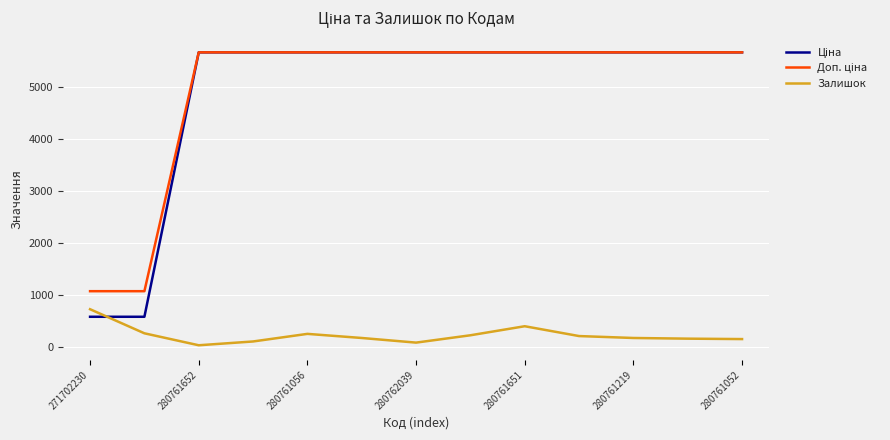

How many lines are shown in the chart?

3